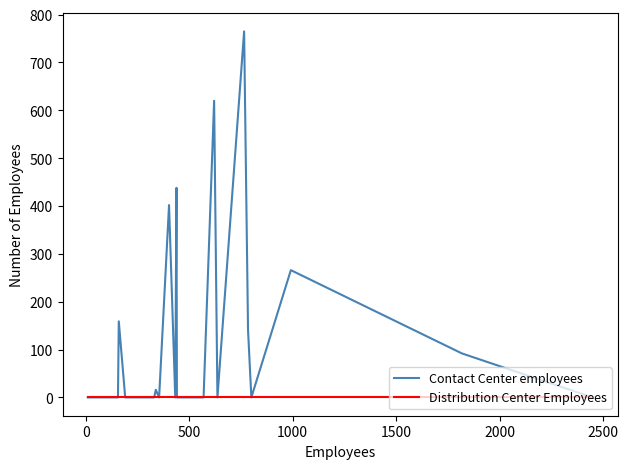

What is the value of the Contact Center employees point at the 36th from the left?

141